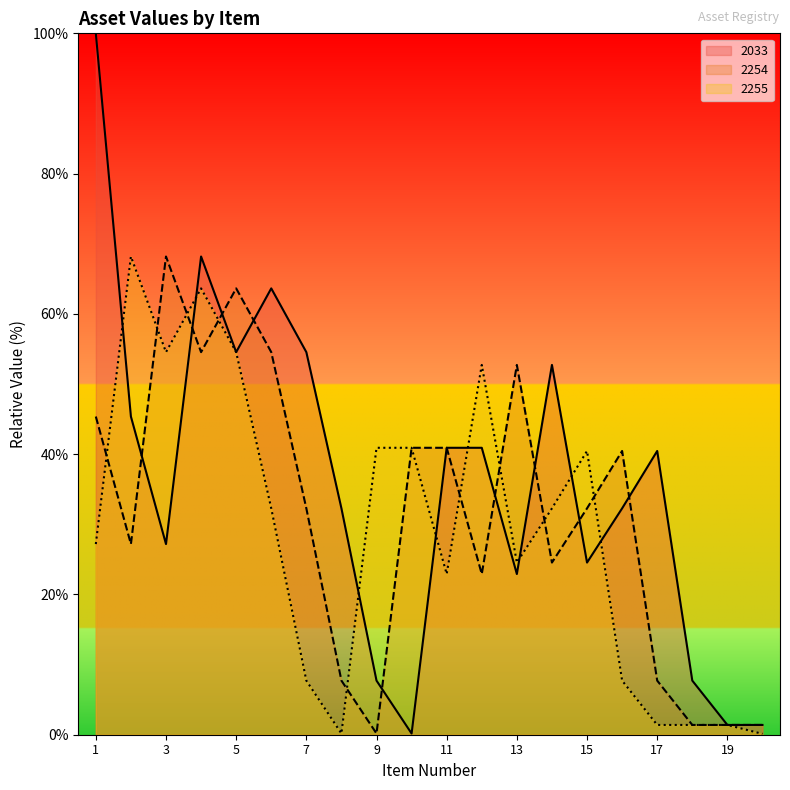

True or false: 2254 has more than 0 interior local peaks.

True